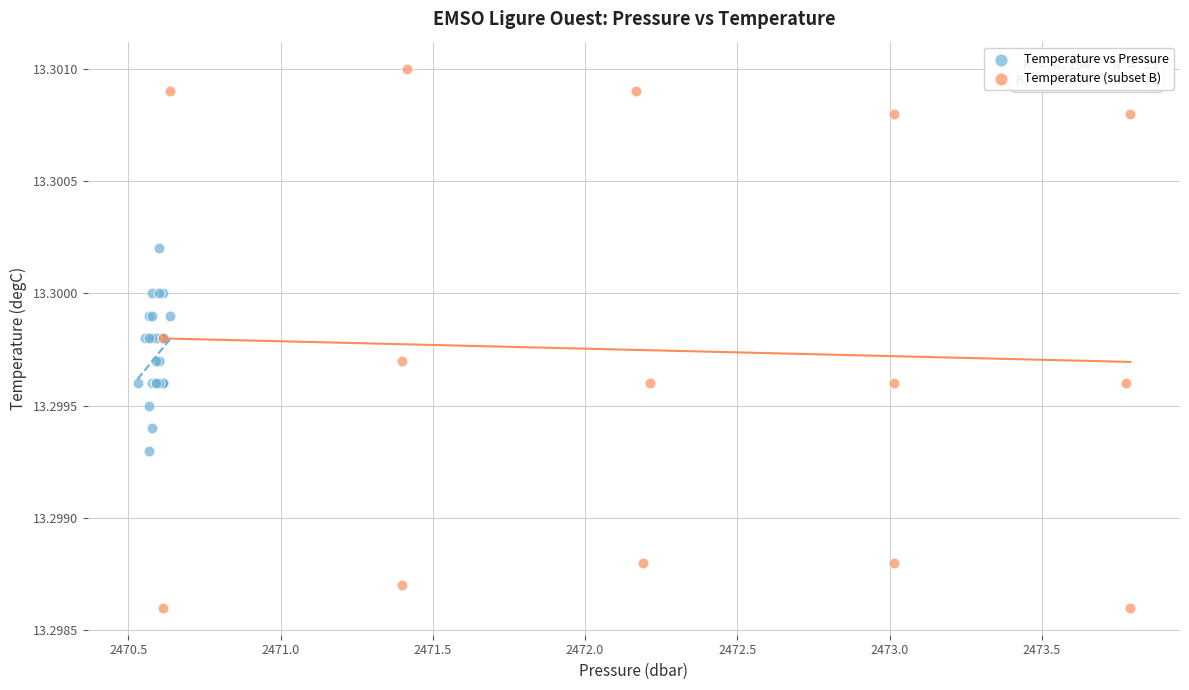

Which series reaches the maximum Y coordinate?

Temperature (subset B)